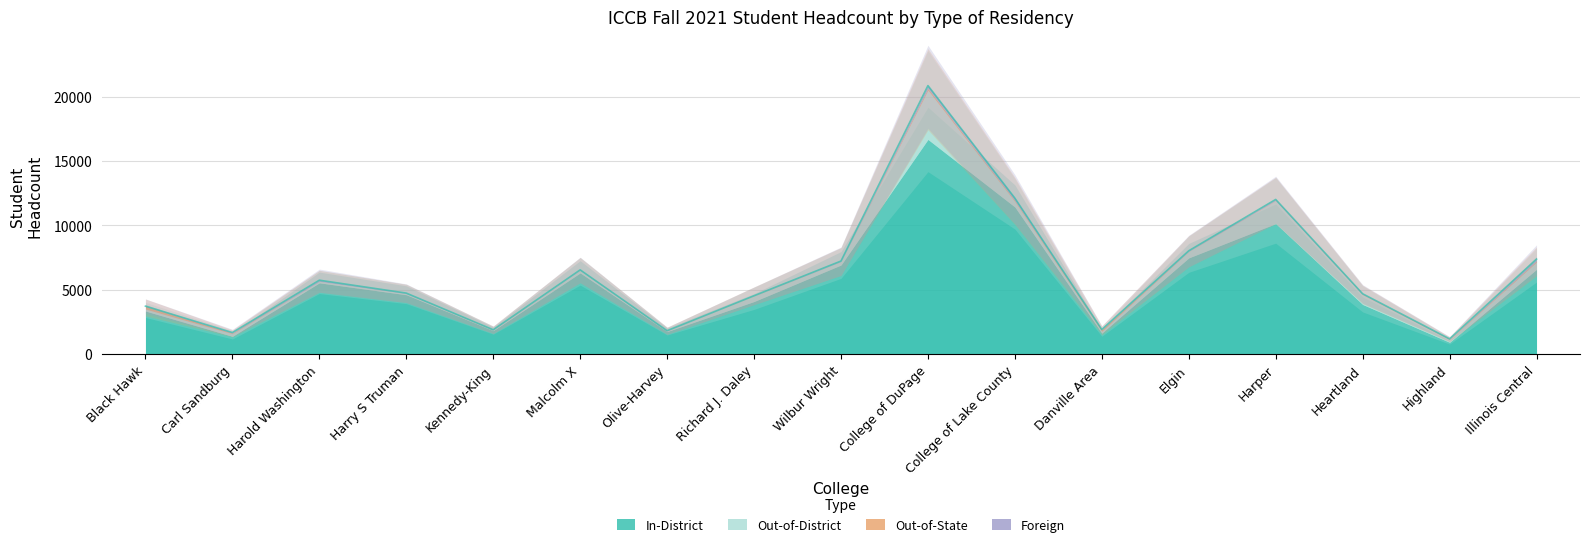

True or false: Foreign and Out-of-State cross at least once.

True